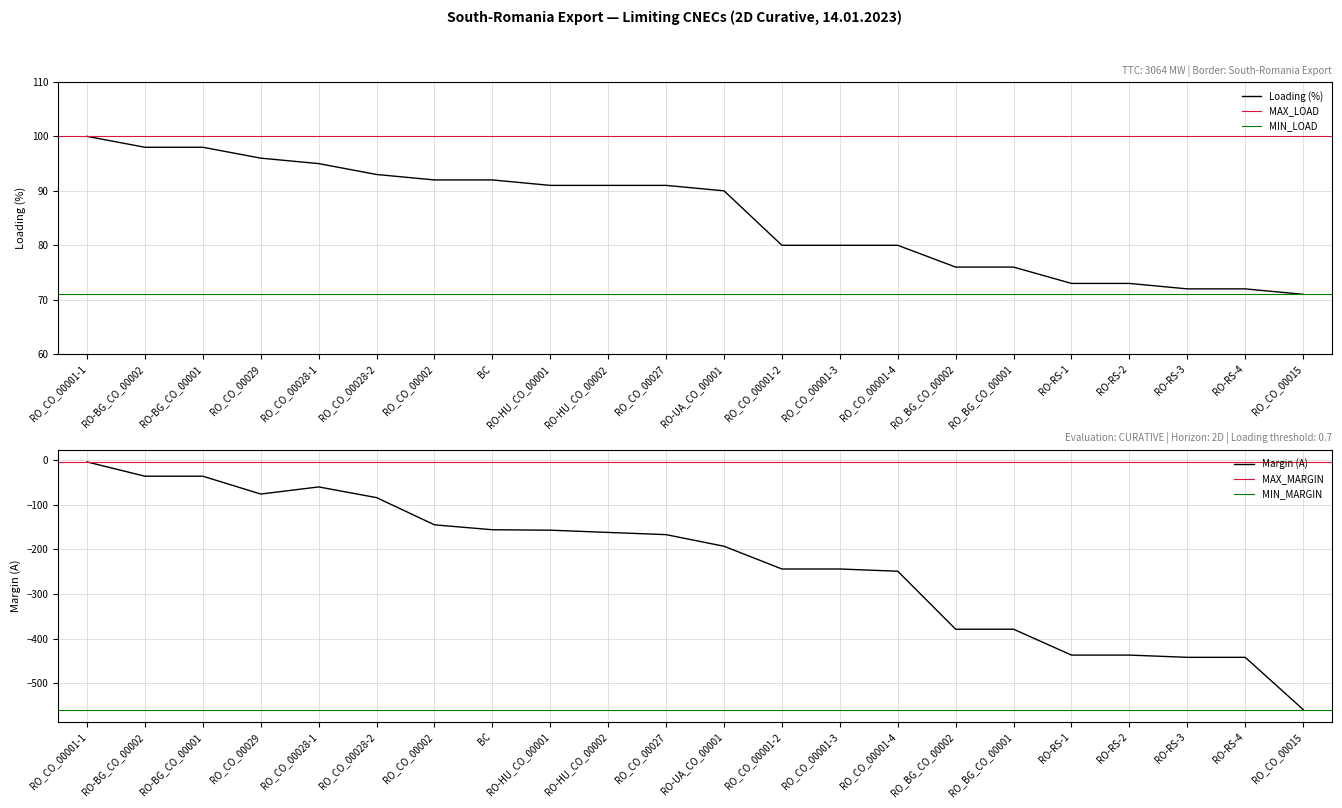

How many interior local valleys does the Margin (A) series have?

1